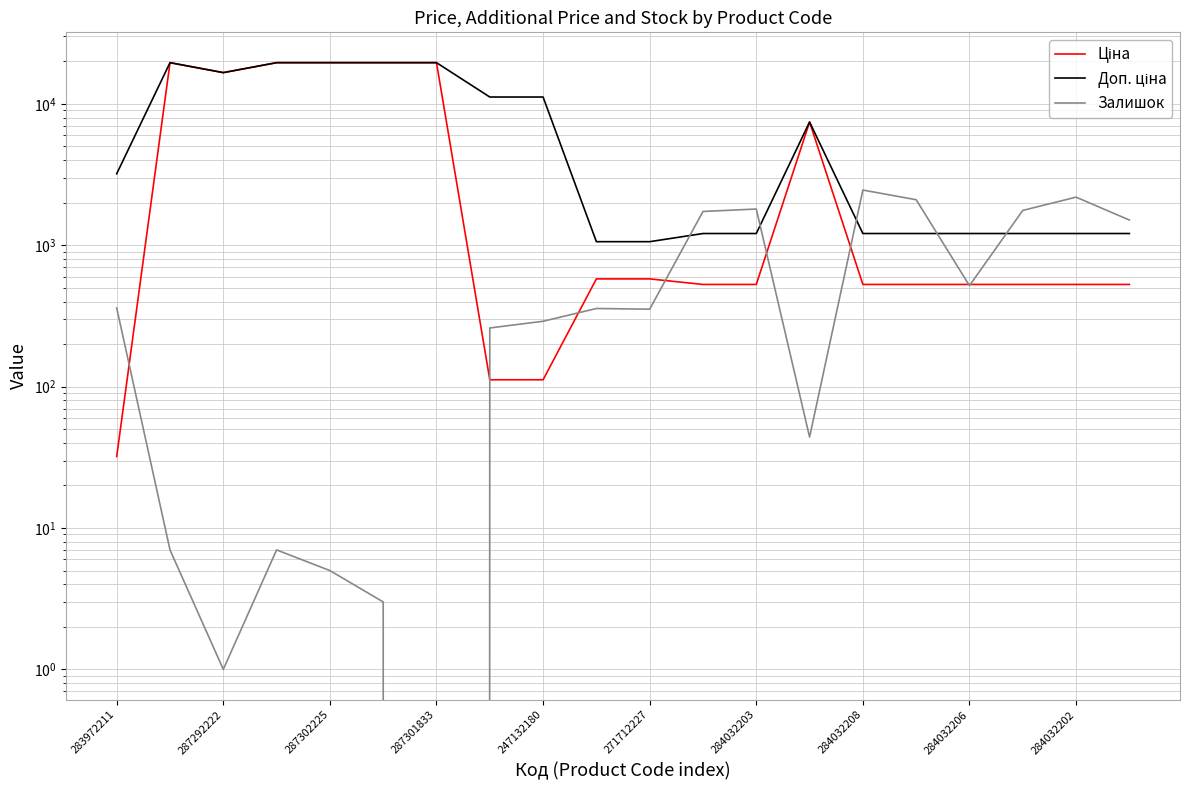

True or false: Залишок and Ціна intersect in this chart.

True